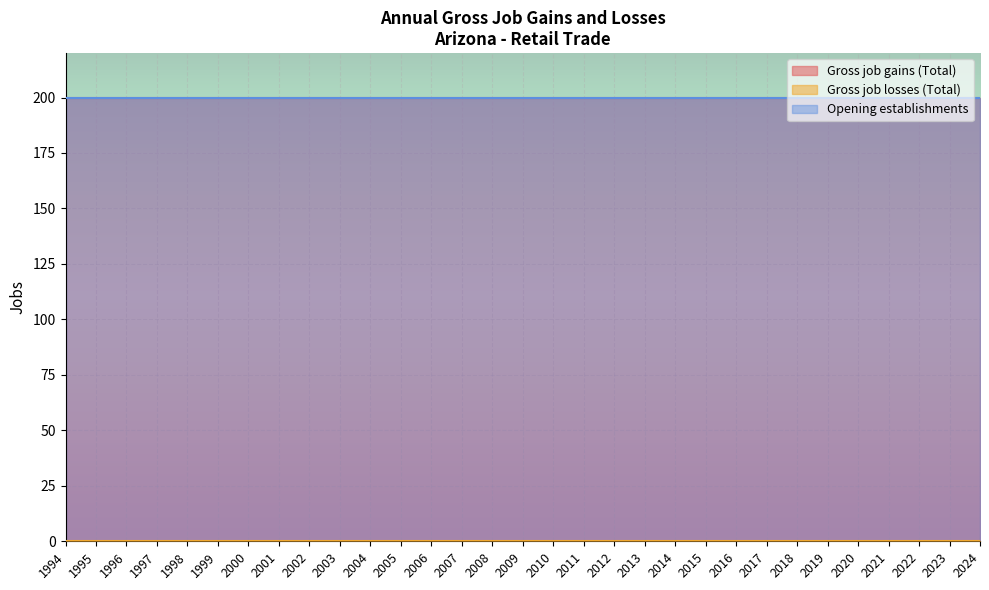

Reading right to left, list all the values displayed in this chart.

Gross job gains (Total): 200	200	200	200	200	200	200	200	200	200	200	200	200	200	200	200	200	200	200	200	200	200	200	200	200	200	200	200	200	200	200
Gross job losses (Total): 0	0	0	0	0	0	0	0	0	0	0	0	0	0	0	0	0	0	0	0	0	0	0	0	0	0	0	0	0	0	0
Opening establishments: 200	200	200	200	200	200	200	200	200	200	200	200	200	200	200	200	200	200	200	200	200	200	200	200	200	200	200	200	200	200	200